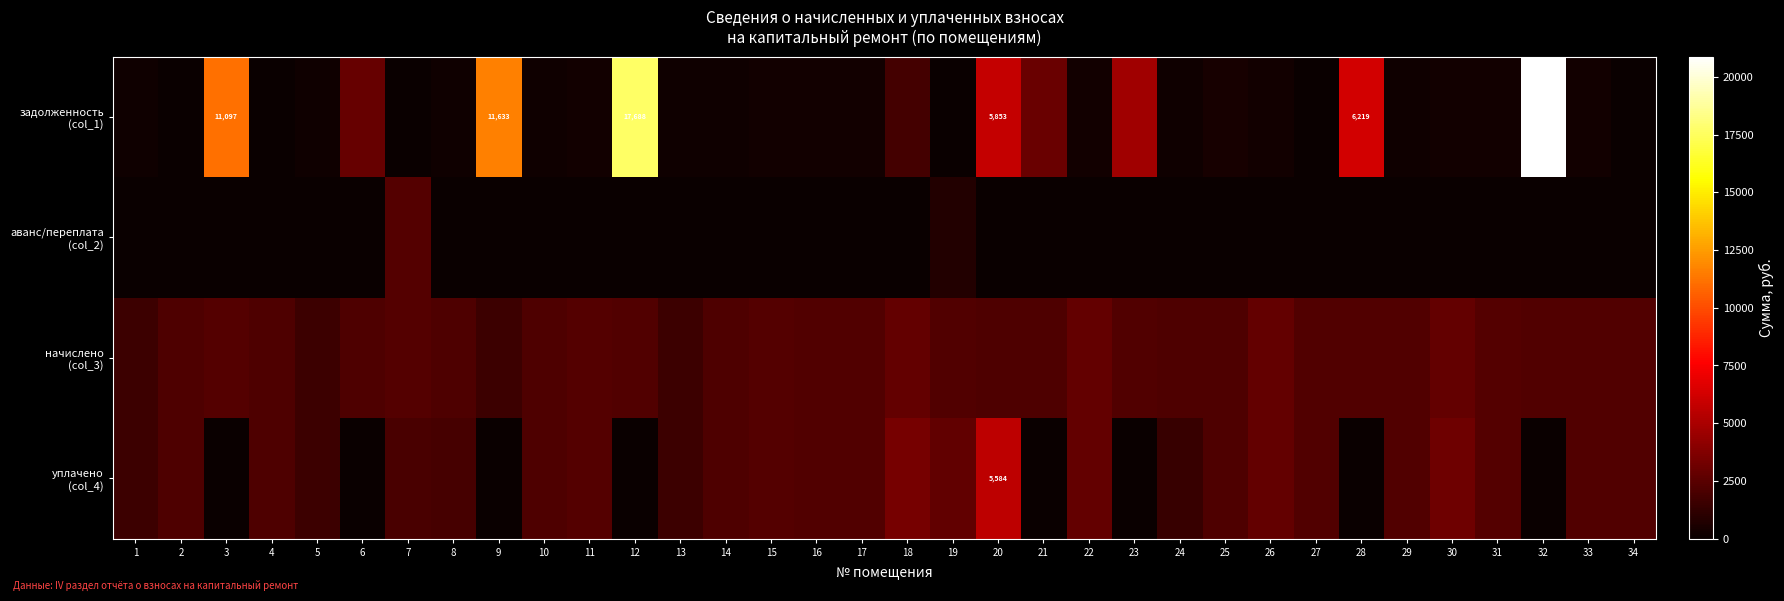

How many values in the аванс/переплата (col_2) series exceed 0?

2